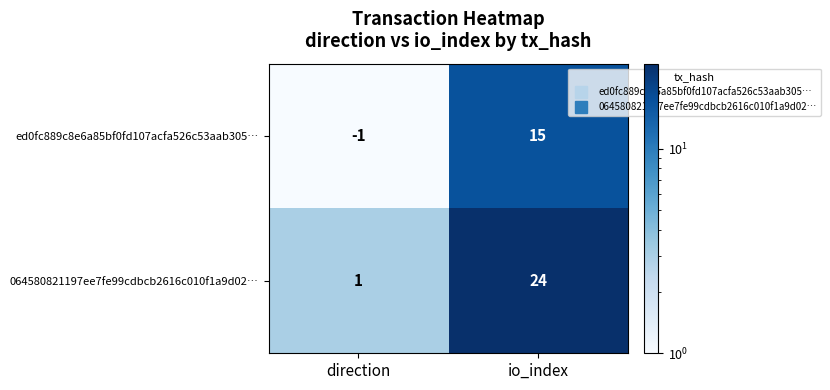

At which label is ed0fc889c8e6a85bf0fd107acfa526c53aab305… closest to 7?

direction